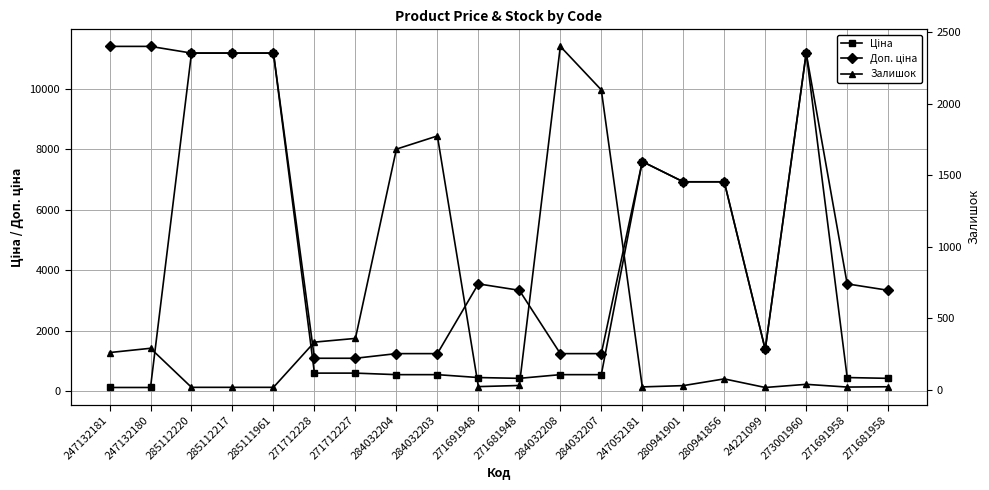

True or false: Залишок and Ціна cross at least once.

True